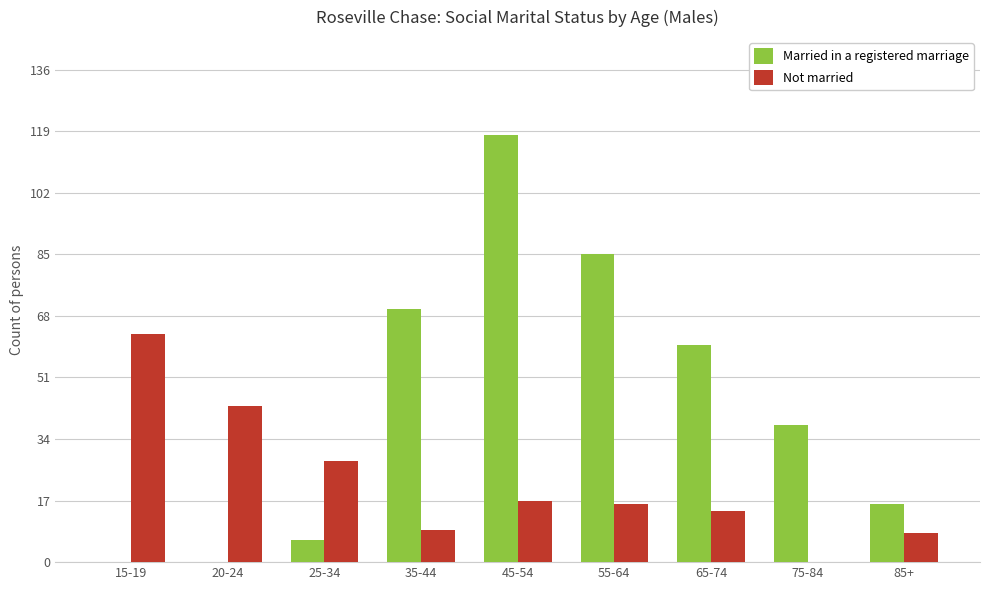

What is the sum of the Not married values at 85+ and 15-19?

71